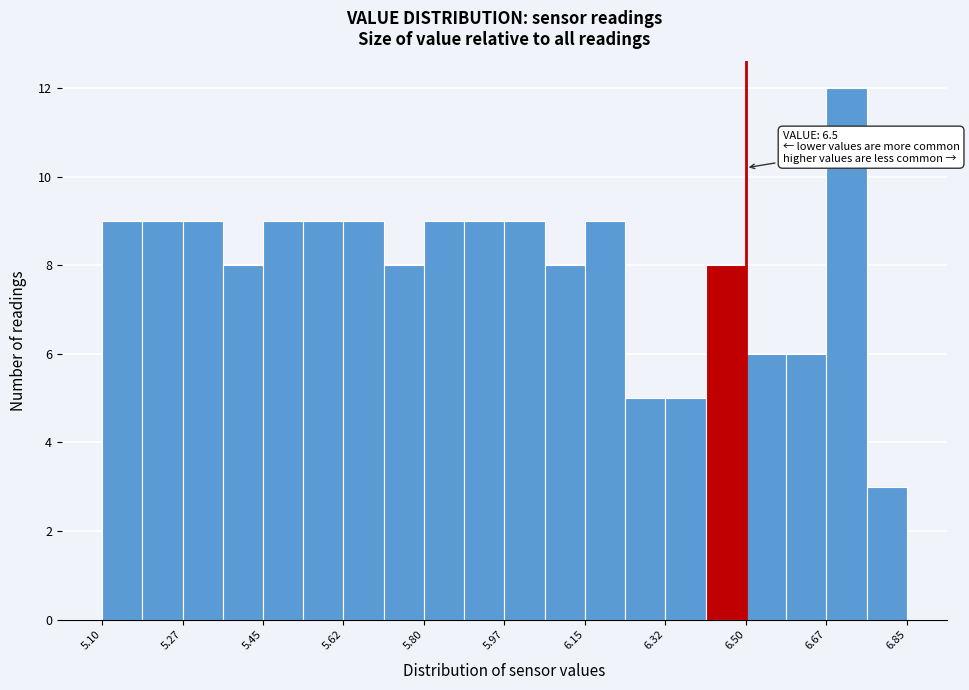

Which range on the x-axis has the tallest bar?

6.68 to 6.76